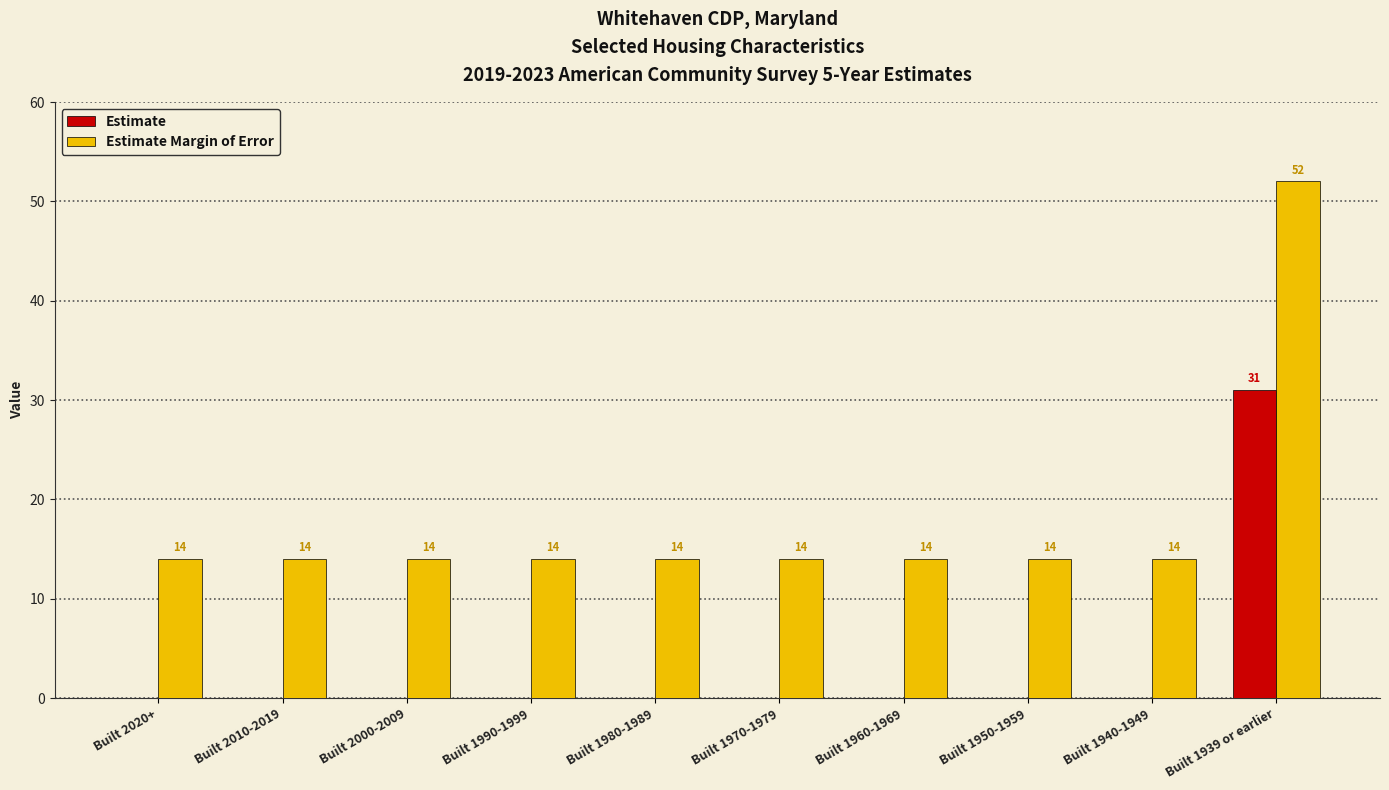

Which category has the highest value across all series?

Built 1939 or earlier